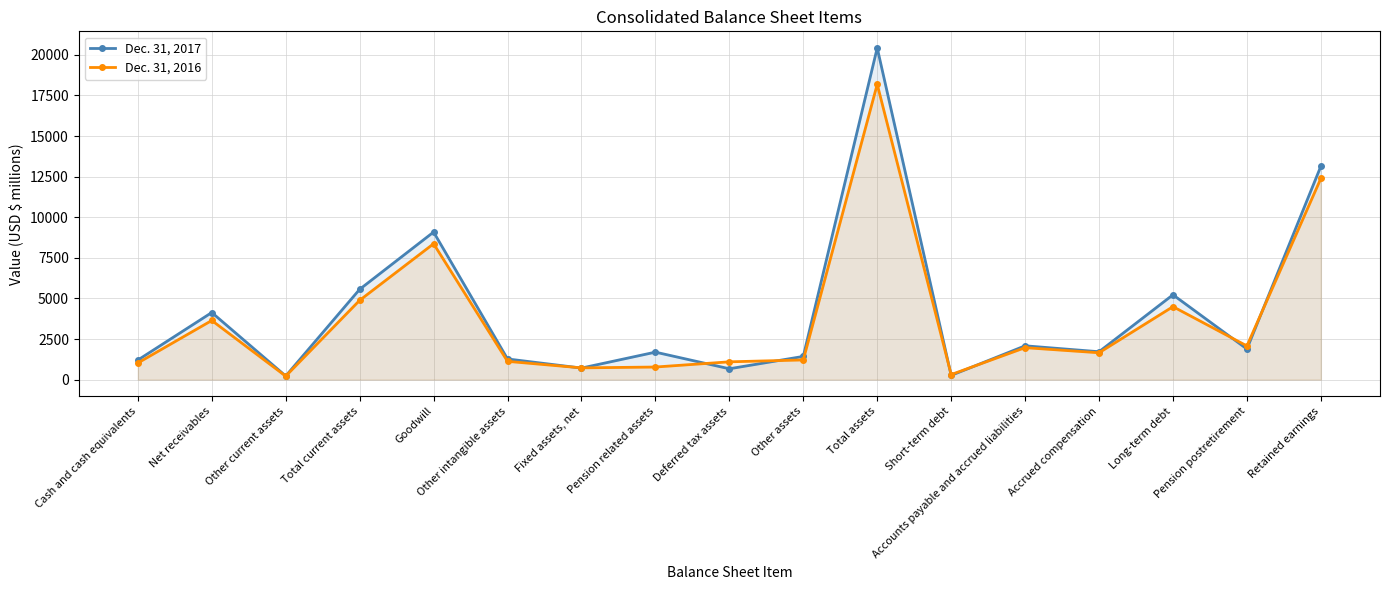

Is the value of Dec. 31, 2017 at Accounts payable and accrued liabilities greater than the value of Dec. 31, 2016 at Other current assets?

Yes